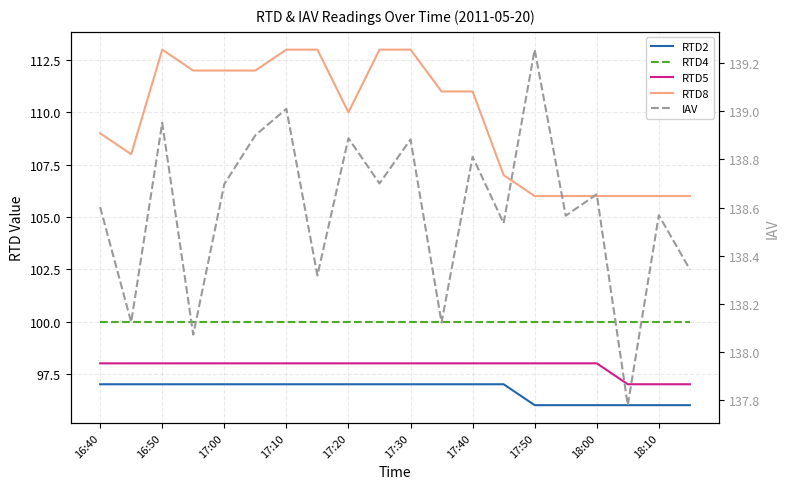

What are all the series names shown in the legend?

RTD2, RTD4, RTD5, RTD8, IAV